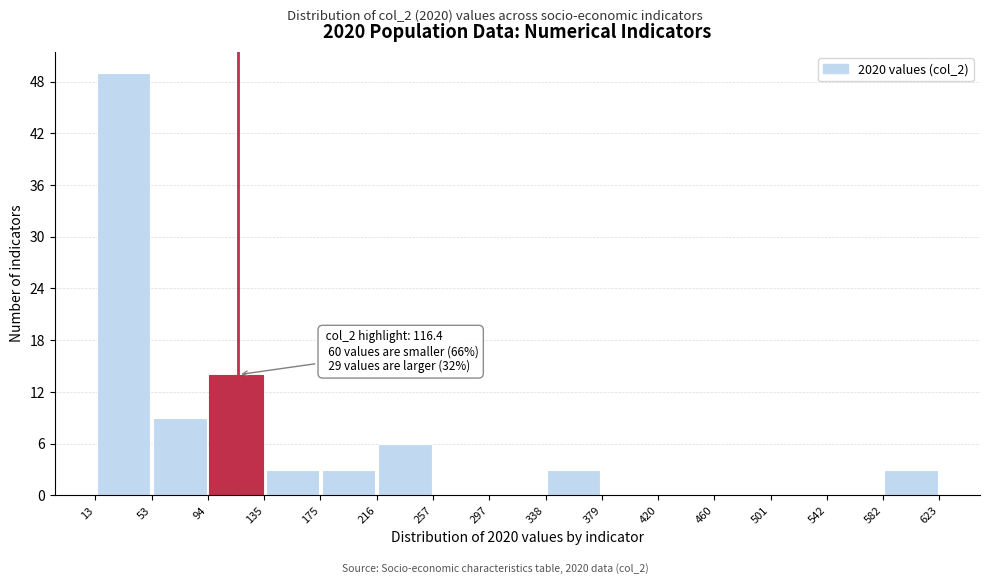

Which range on the x-axis has the tallest bar?

13 to 53